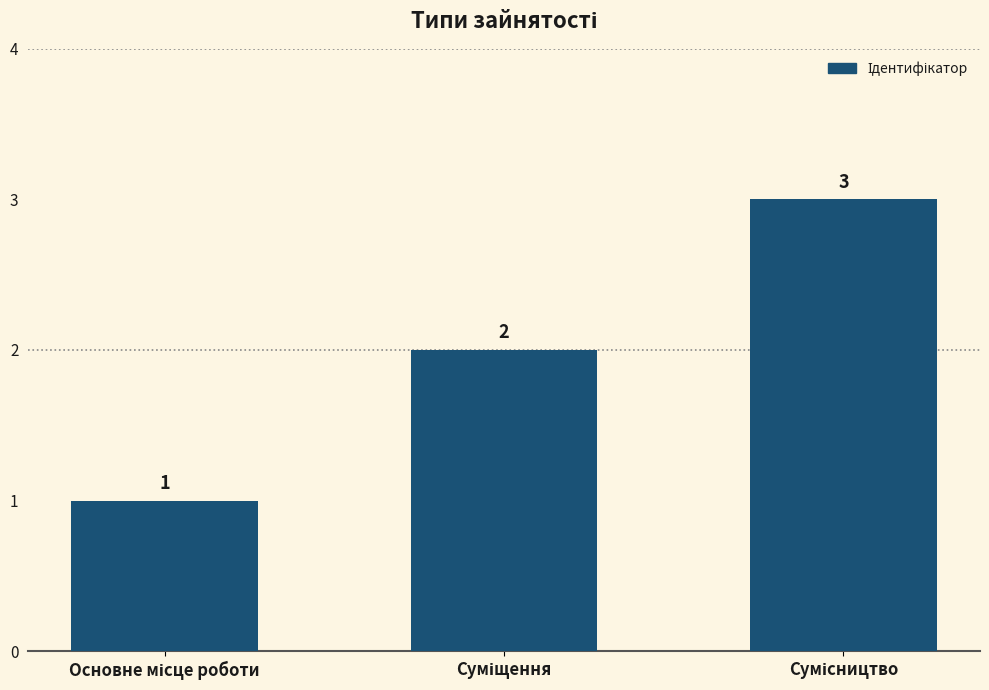

Are the bars grouped side by side (vs. stacked)?

No